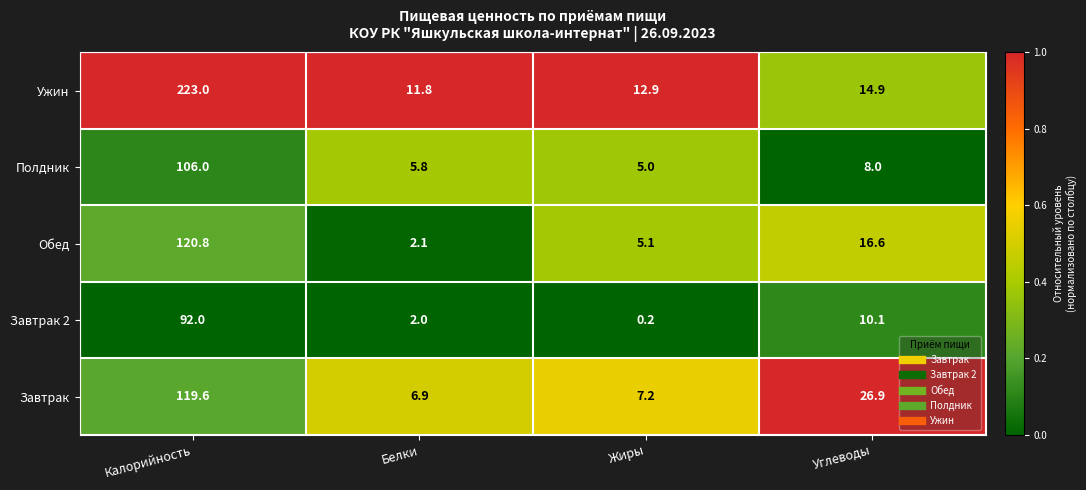

How many categories are shown in the chart?

4